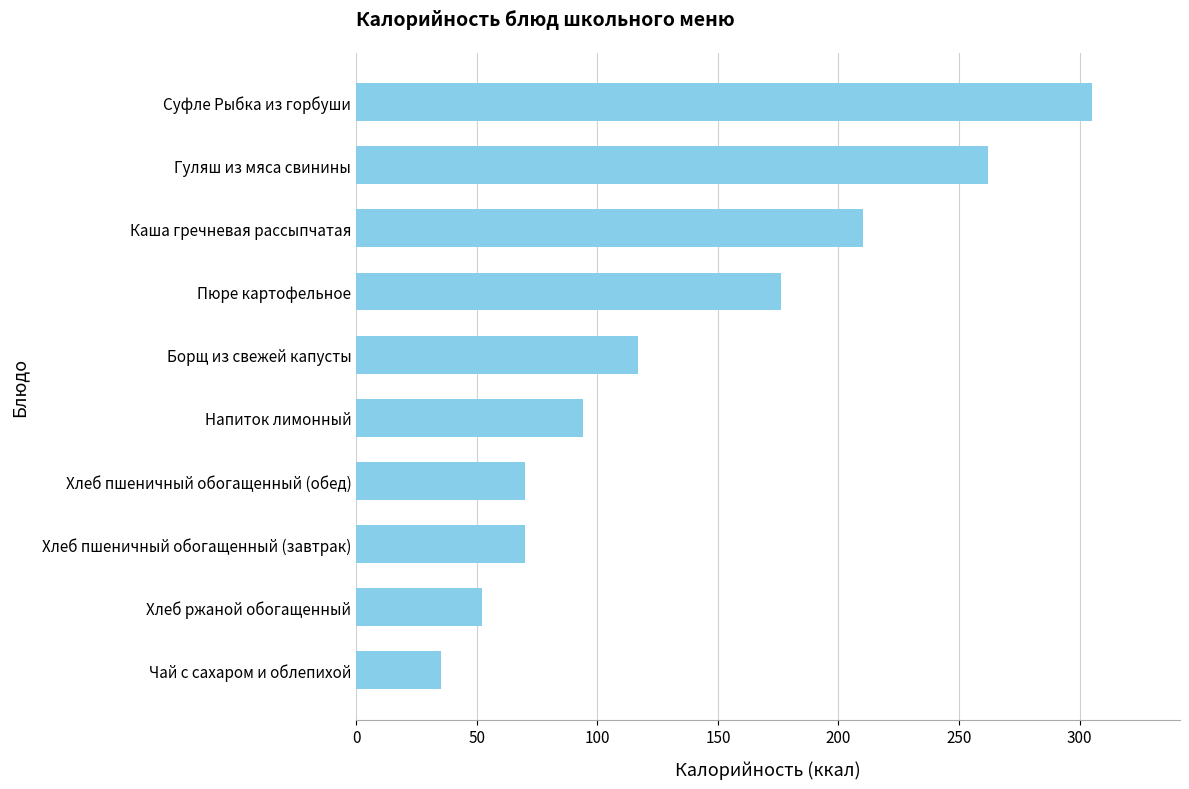

Are the bars horizontal?

Yes